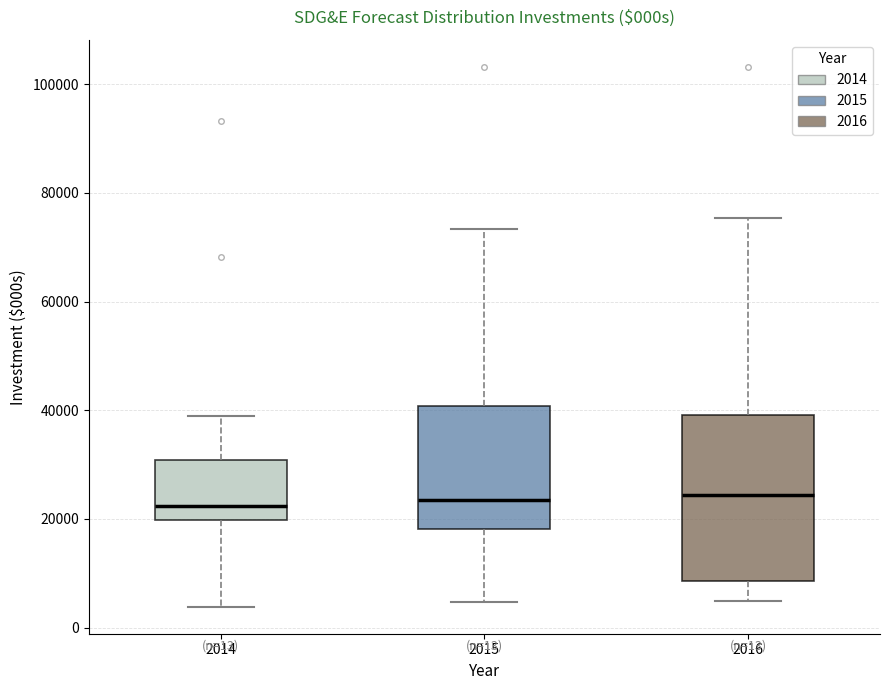

Comparing the boxes themselves (not the whiskers), which one is the tallest?

2016